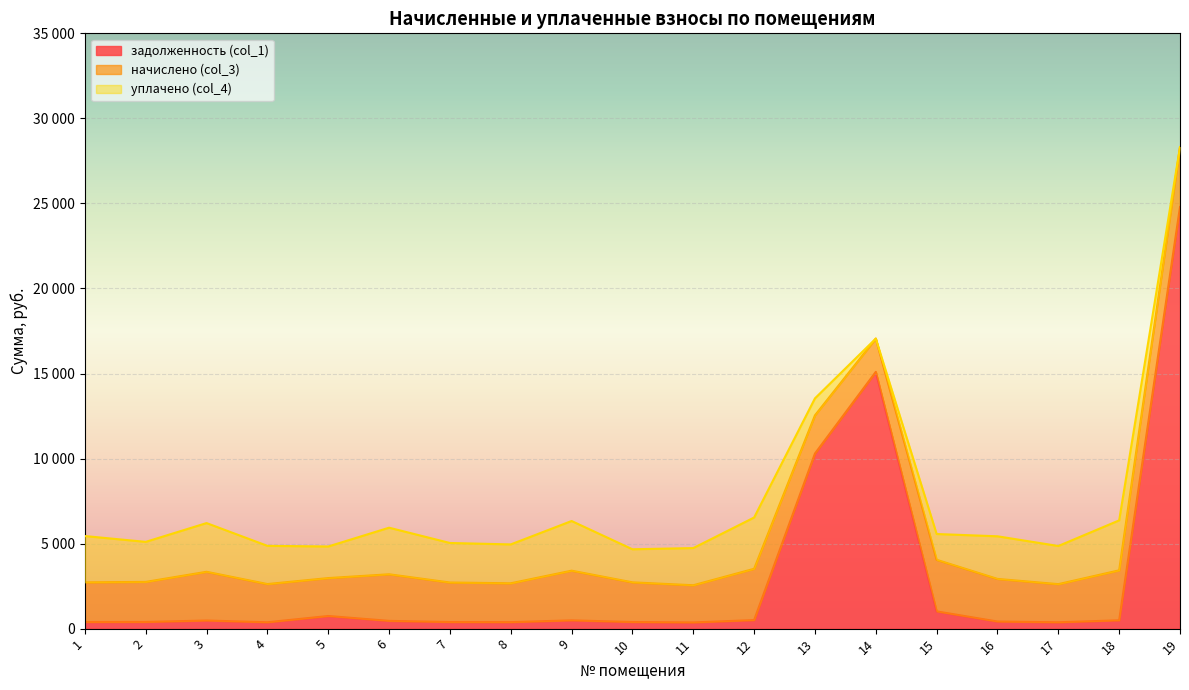

How many values in the задолженность (col_1) series exceed 456?

10